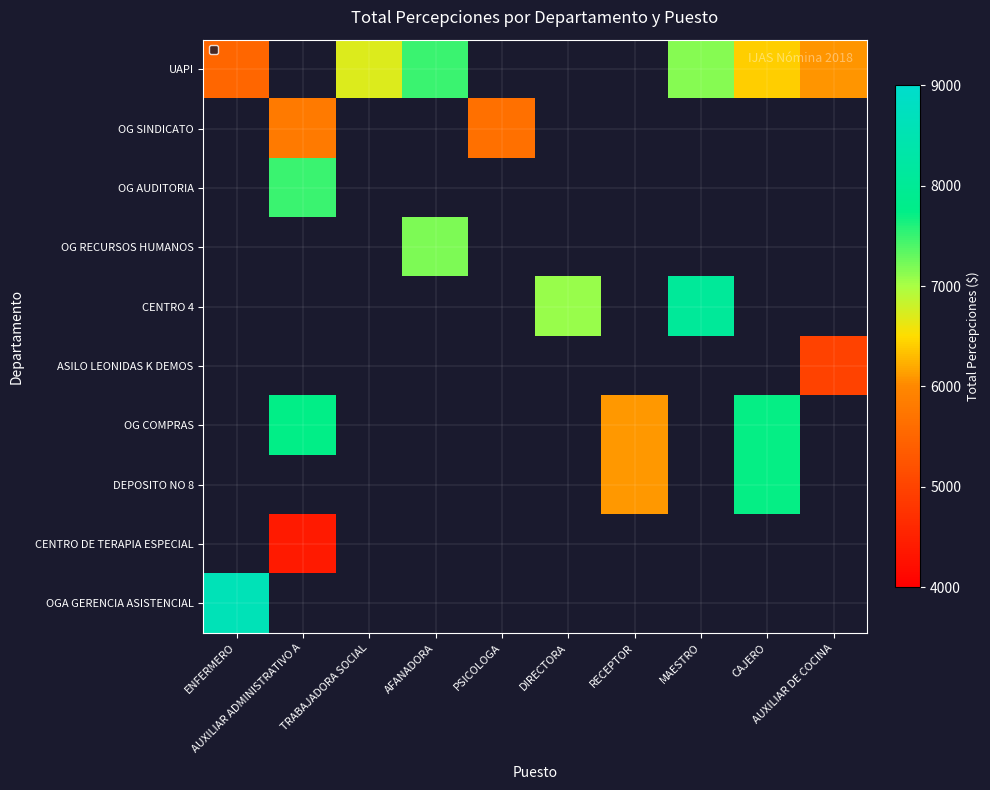

Which series changed the most between AUXILIAR ADMINISTRATIVO A and PSICOLOGA?

OG AUDITORIA